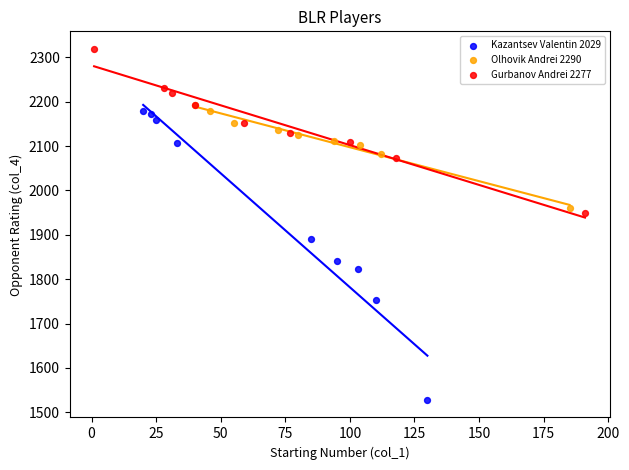

Which series has the largest Y range (max minus min)?

Kazantsev Valentin 2029